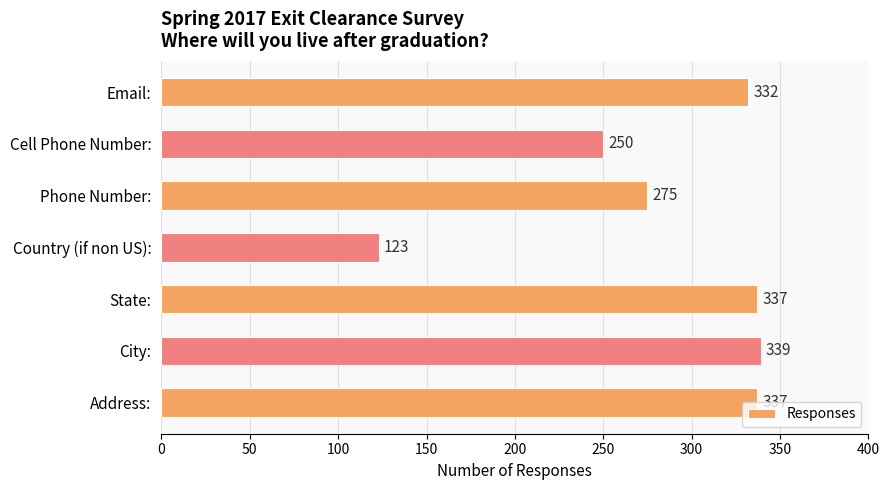

Read the value at Country (if non US):.

123